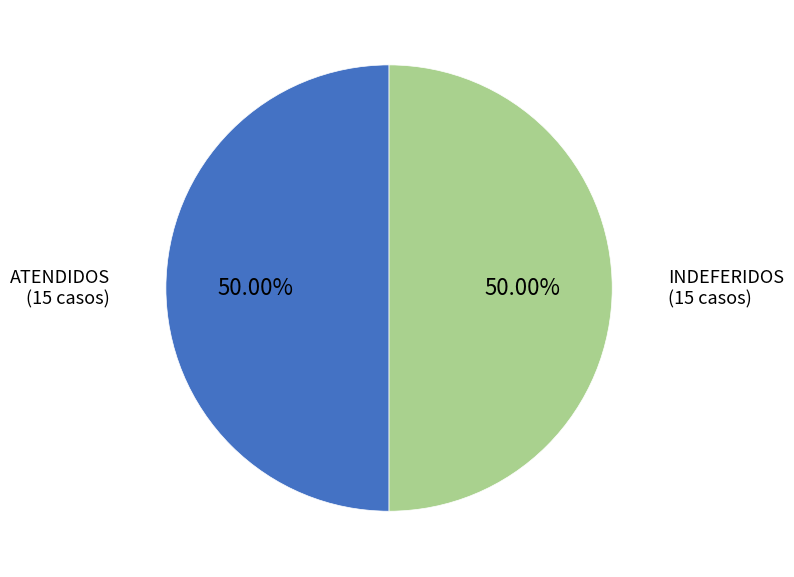

What percentage is the INDEFERIDOS slice, to the nearest percent?

50%